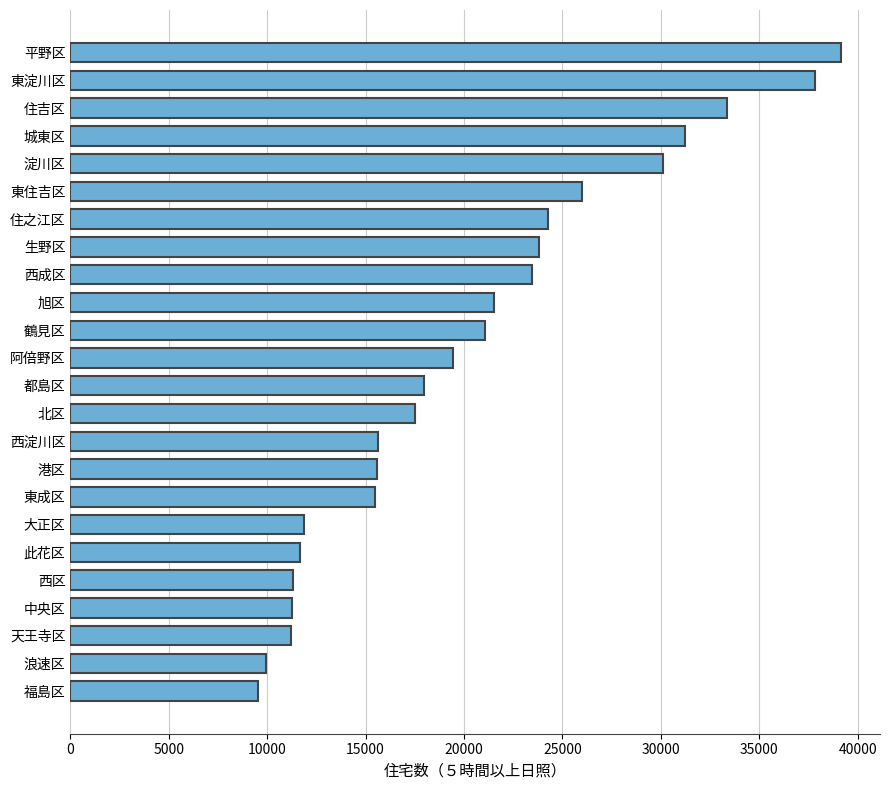

What is the approximate value at 平野区?

39160